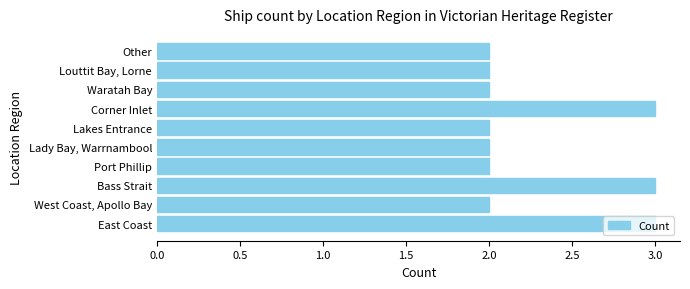

Are the bars horizontal?

Yes